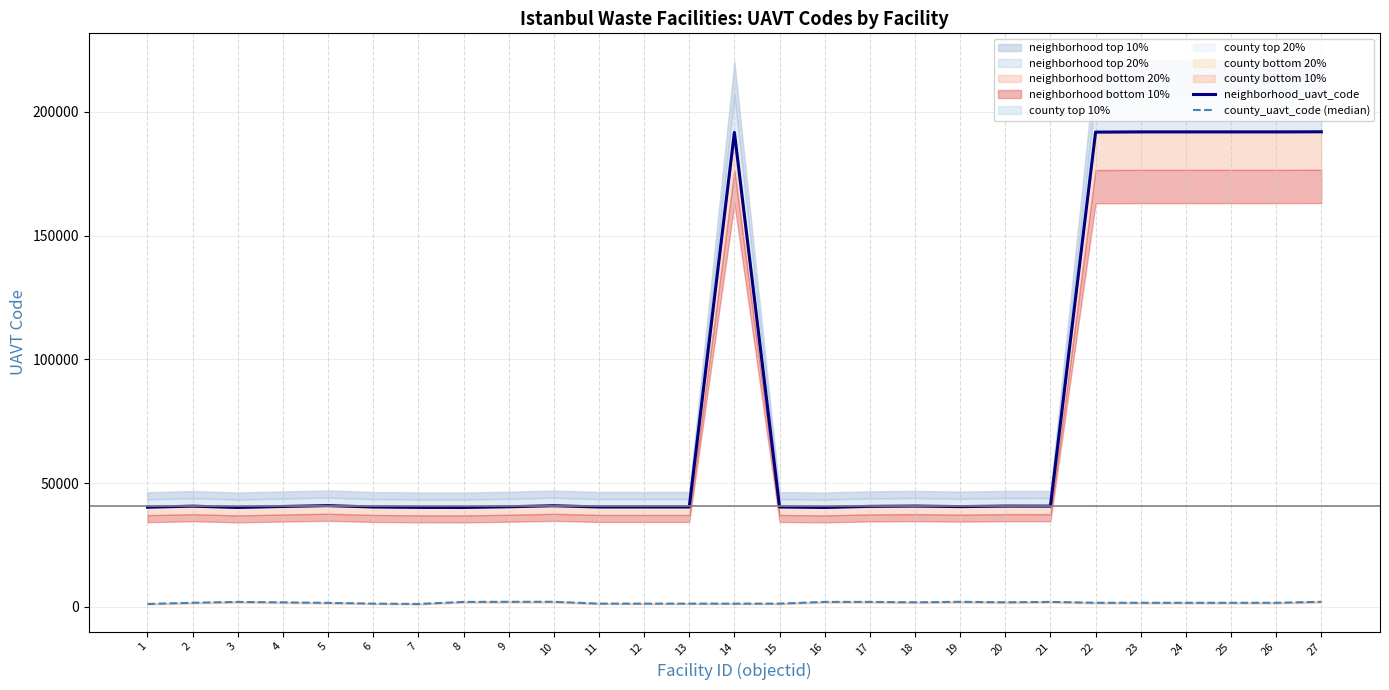

How many interior local peaks does the neighborhood_uavt_code series have?

6